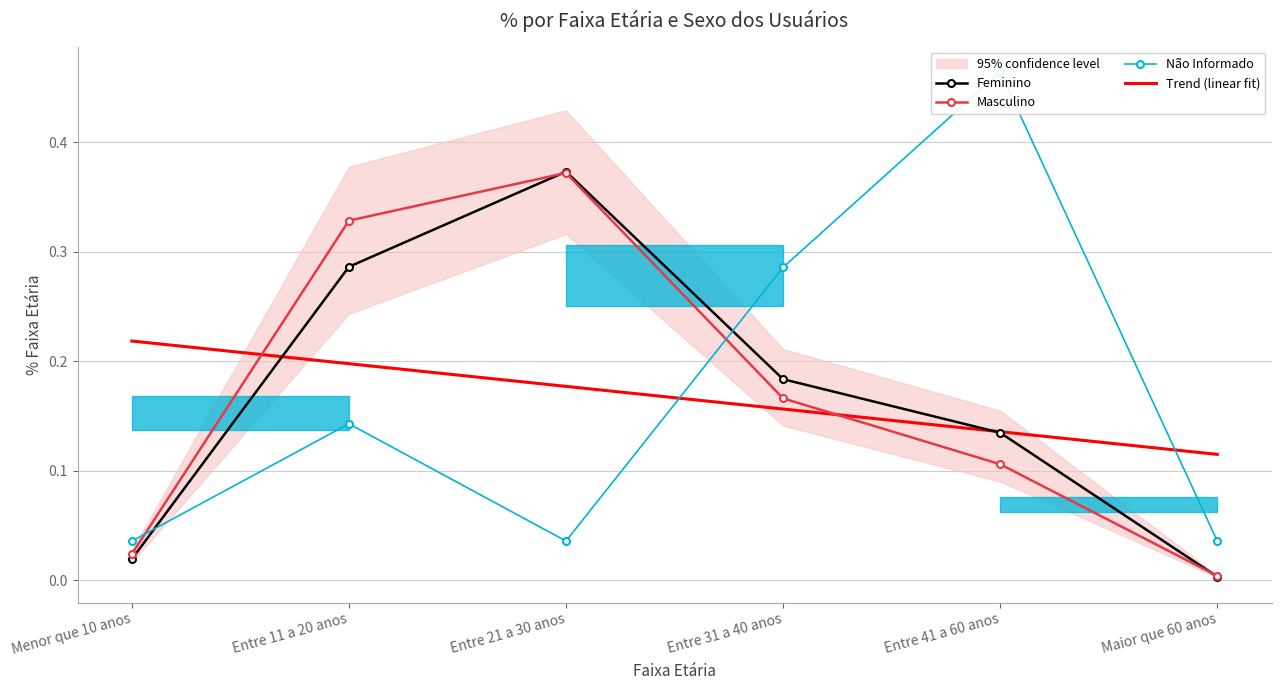

Reading left to right, list all the values displayed in this chart.

Feminino: Menor que 10 anos=0.0	Entre 11 a 20 anos=0.3	Entre 21 a 30 anos=0.4	Entre 31 a 40 anos=0.2	Entre 41 a 60 anos=0.1	Maior que 60 anos=0.0
Masculino: Menor que 10 anos=0.0	Entre 11 a 20 anos=0.3	Entre 21 a 30 anos=0.4	Entre 31 a 40 anos=0.2	Entre 41 a 60 anos=0.1	Maior que 60 anos=0.0
Não Informado: Menor que 10 anos=0.0	Entre 11 a 20 anos=0.1	Entre 21 a 30 anos=0.0	Entre 31 a 40 anos=0.3	Entre 41 a 60 anos=0.5	Maior que 60 anos=0.0
Trend (linear fit): Menor que 10 anos=0.2	Entre 11 a 20 anos=0.2	Entre 21 a 30 anos=0.2	Entre 31 a 40 anos=0.2	Entre 41 a 60 anos=0.1	Maior que 60 anos=0.1